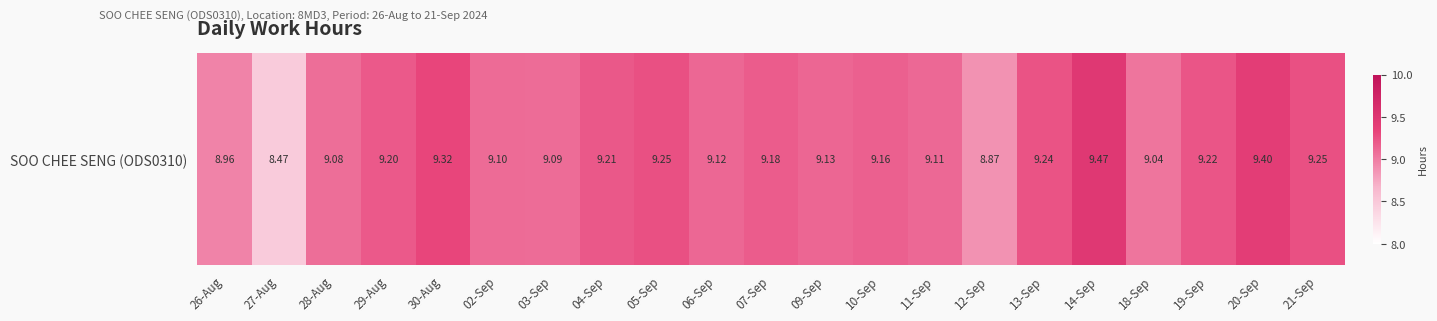

What is the sum of the values at 29-Aug and 05-Sep?

18.4